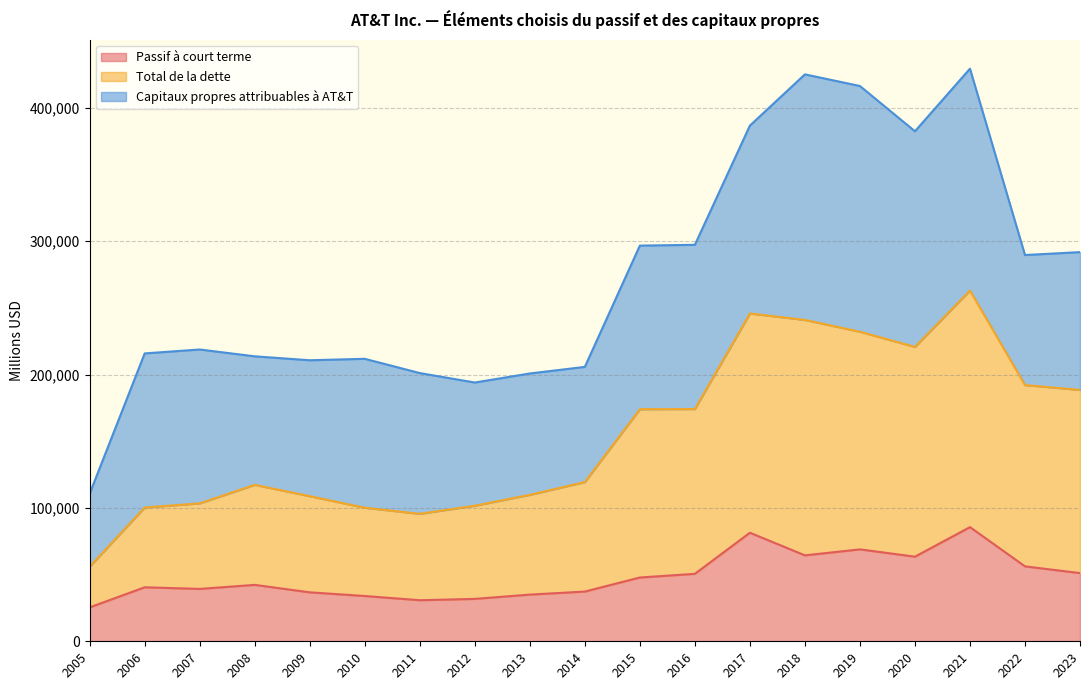

At which label is Passif à court terme closest to 55503?

2022